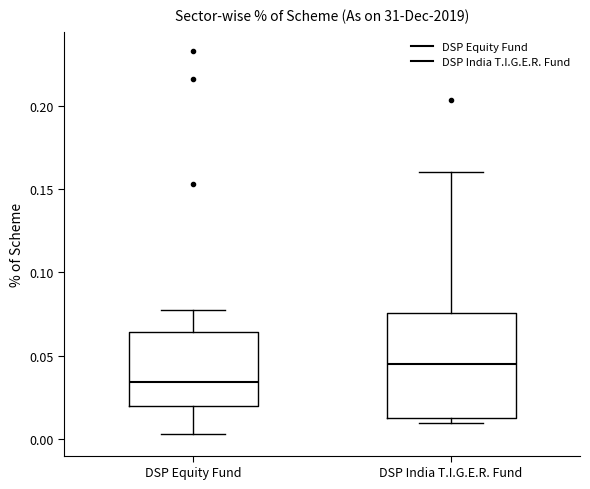

Which box is the tallest, from its lower edge to its upper edge?

DSP India T.I.G.E.R. Fund